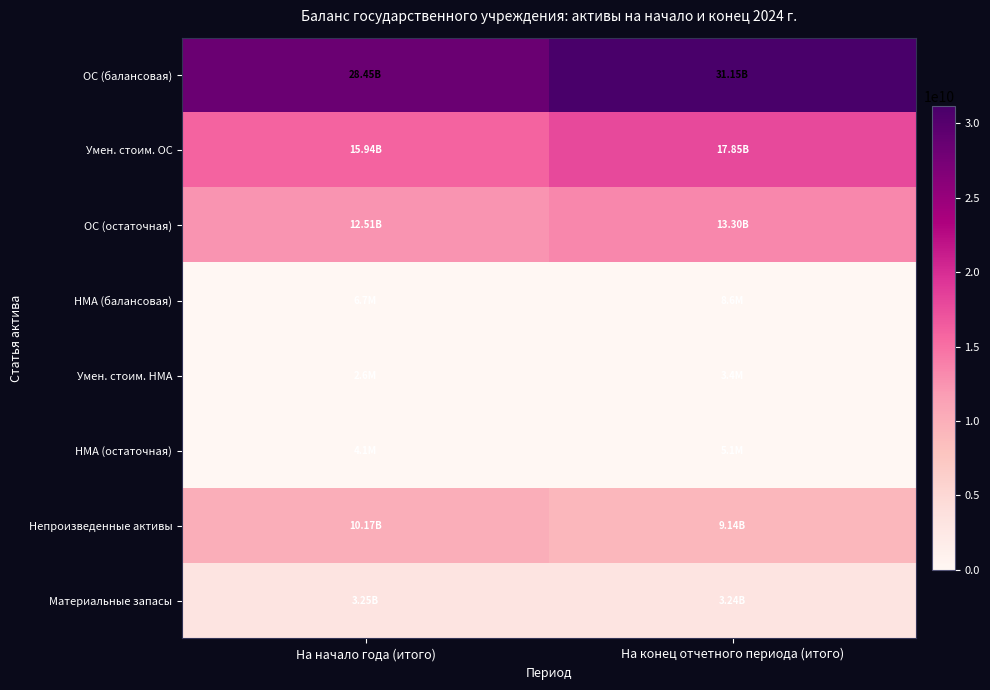

Which label corresponds to the smallest value in the chart?

На начало года (итого)